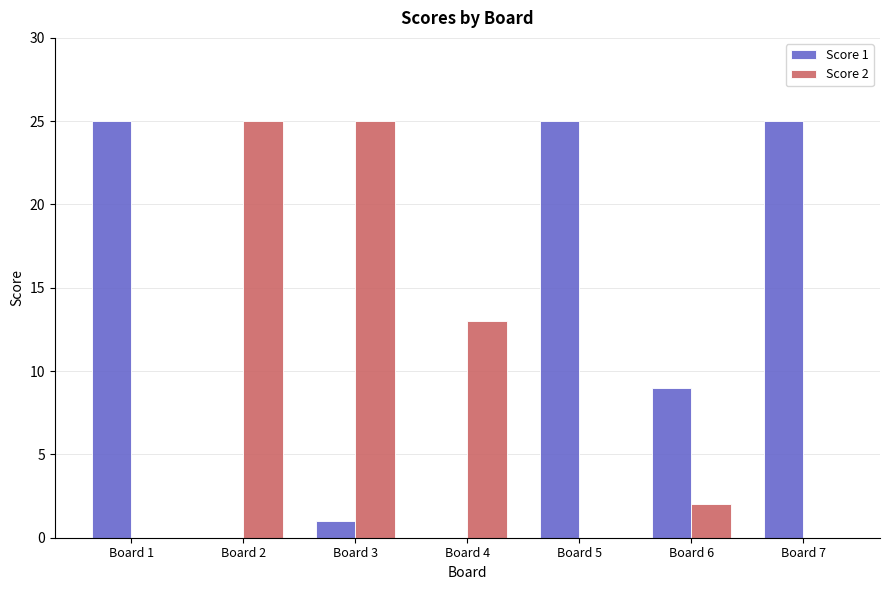

Which series has the largest total across all categories?

Score 1